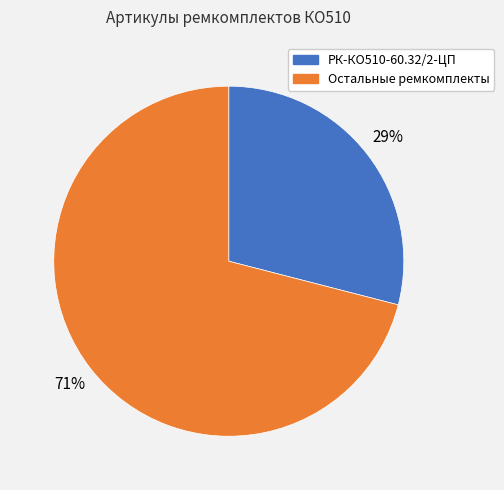

To the nearest percent, what is the average slice percentage?

50%